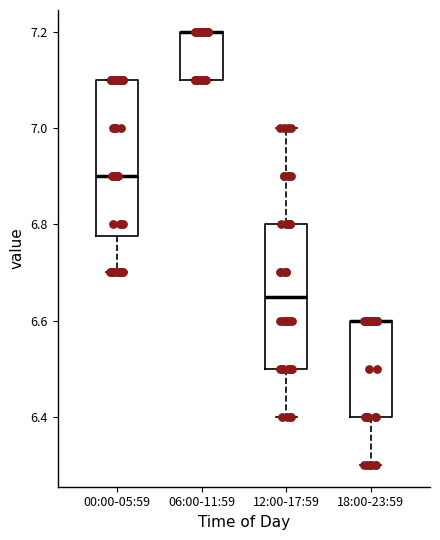

Reading left to right, read every box against the y-axis: the position of its median line, the range the box covers, and the ends of its whiskers. The values are not printed on the chart, so give them approximately, as read against the axis.

00:00-05:59: median 6.90, box 6.78 to 7.10, whiskers 6.70 to 7.10
06:00-11:59: median 7.20 (drawn on the box's upper edge), box 7.10 to 7.20, whiskers 7.10 to 7.20
12:00-17:59: median 6.66, box 6.50 to 6.80, whiskers 6.40 to 7.00
18:00-23:59: median 6.60 (drawn on the box's upper edge), box 6.40 to 6.60, whiskers 6.30 to 6.60